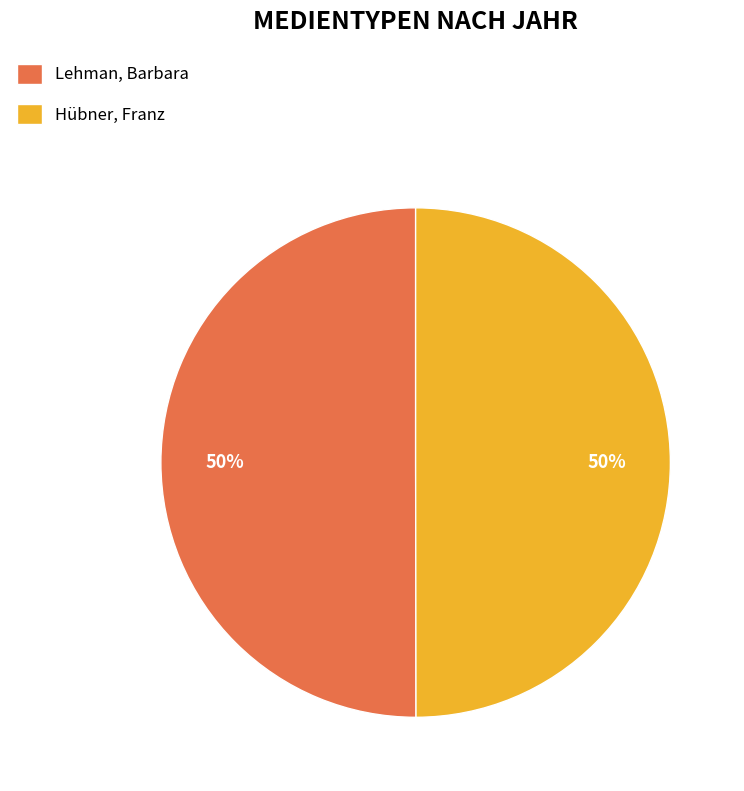

Count the number of slices in the pie.

2